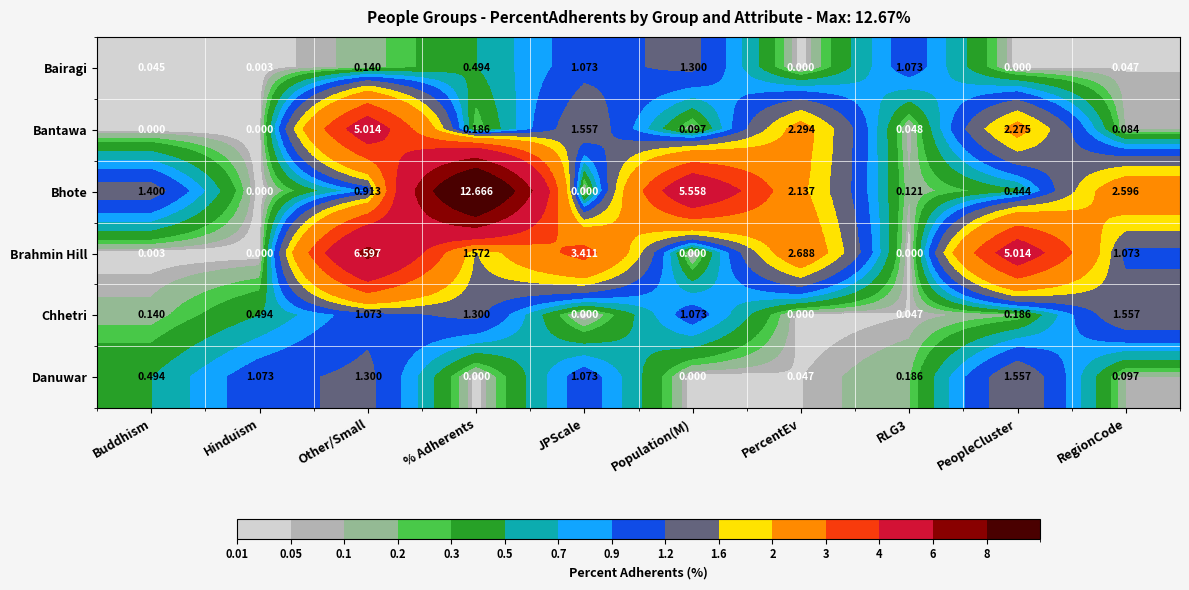

Between Hinduism and RegionCode, which series saw the biggest shift?

Bhote